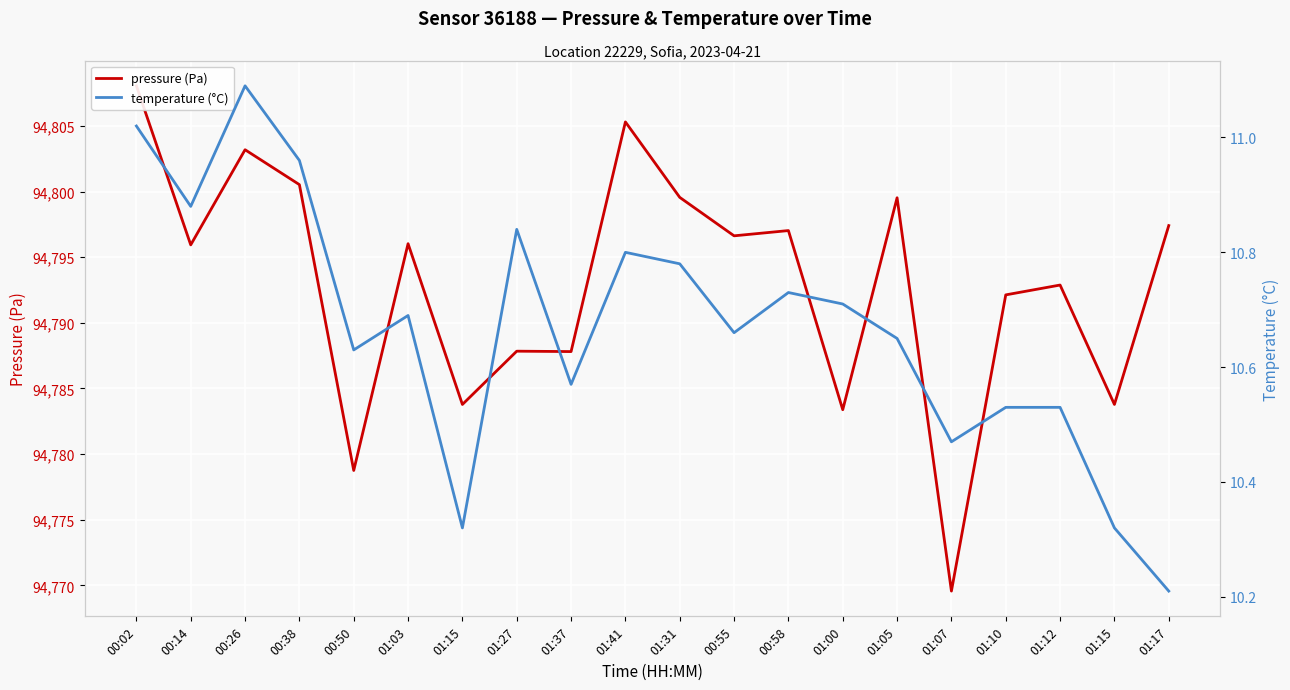

True or false: pressure (Pa) and temperature (°C) intersect in this chart.

False